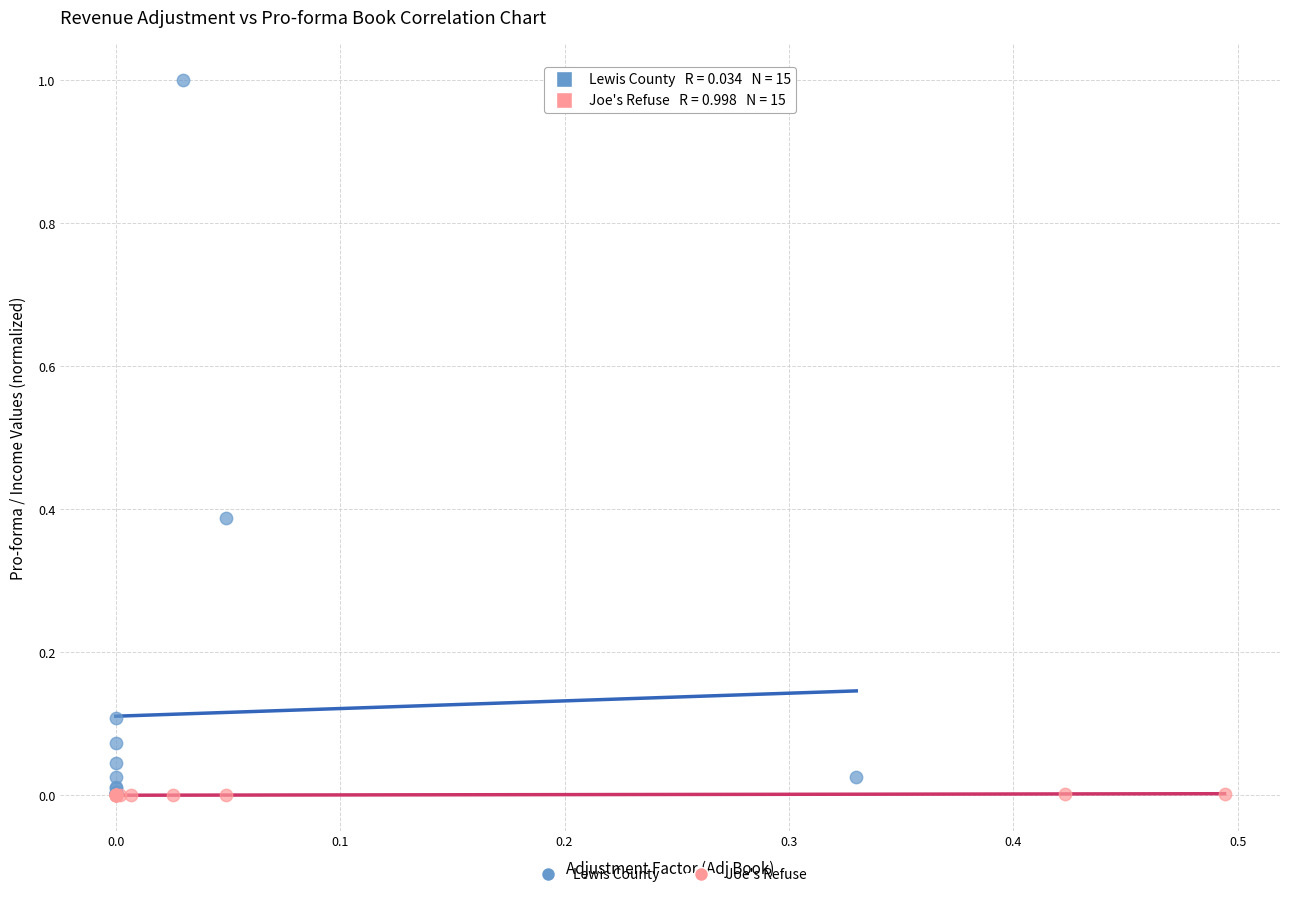

Which series contains the highest Y value?

Lewis County